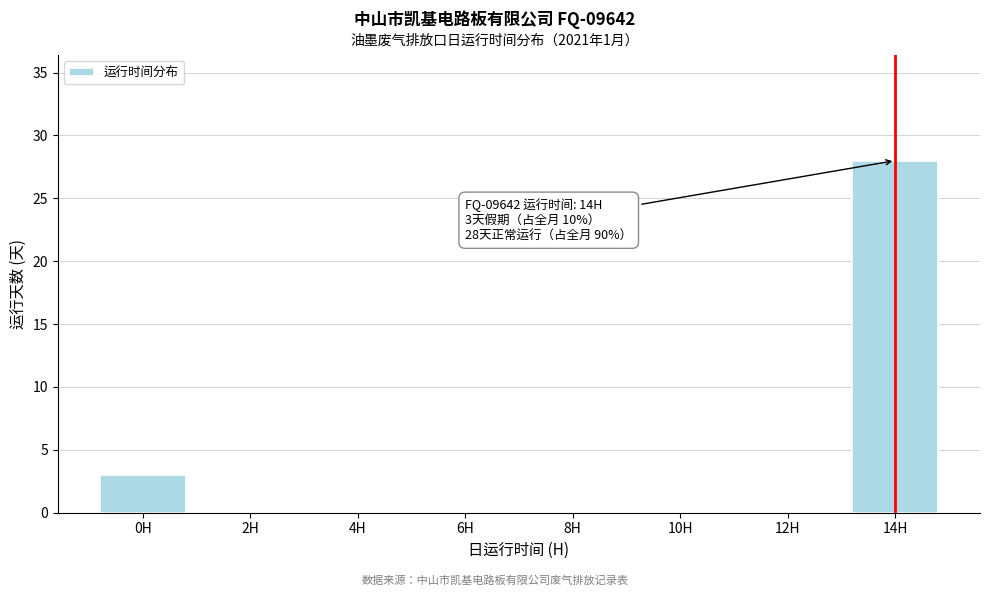

Reading left to right, transcribe all the data shown in this chart.

0H=3	2H=0	4H=0	6H=0	8H=0	10H=0	12H=0	14H=28